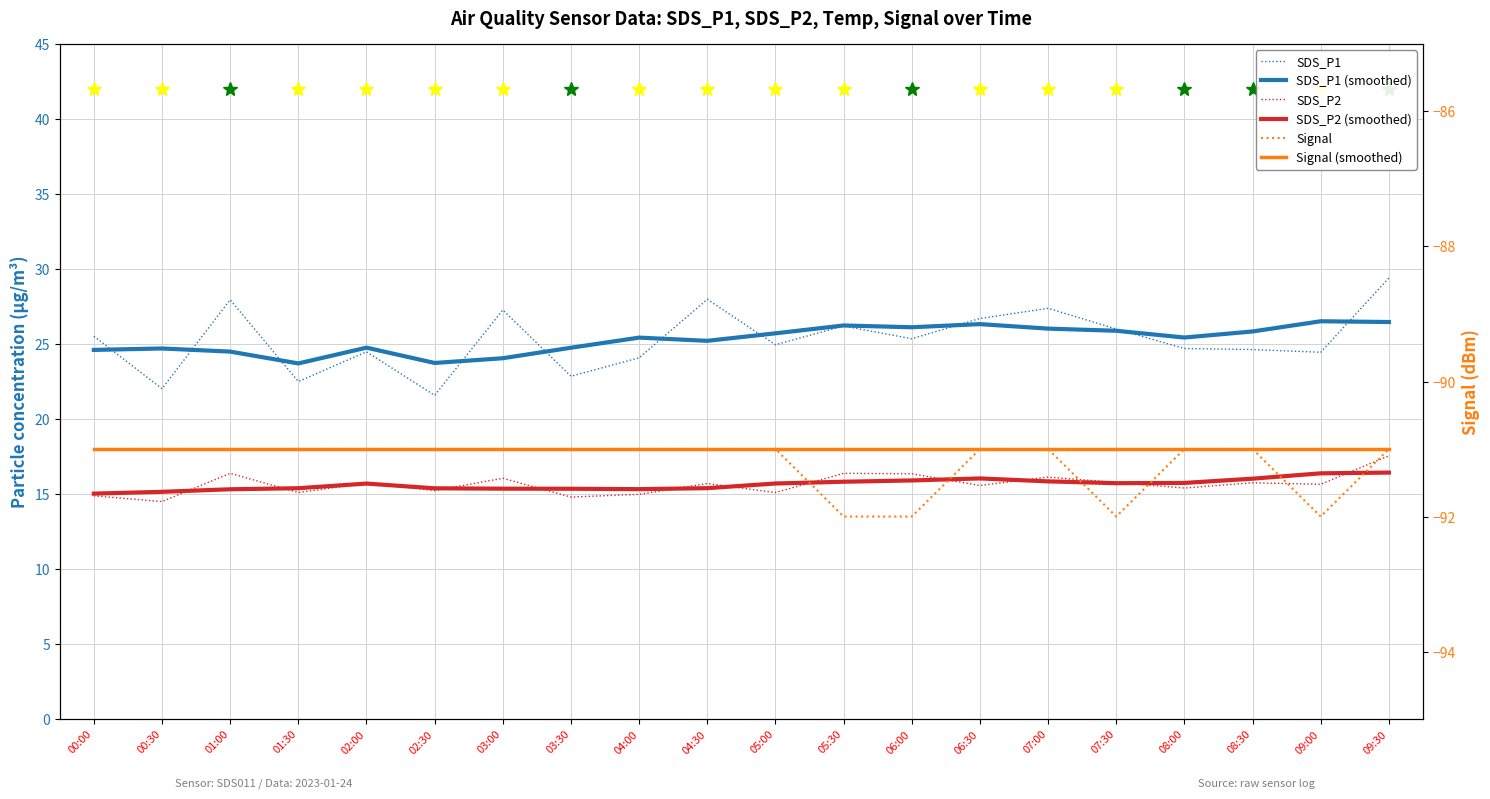

What is the value of the SDS_P1 point at the 8th from the left?

22.9